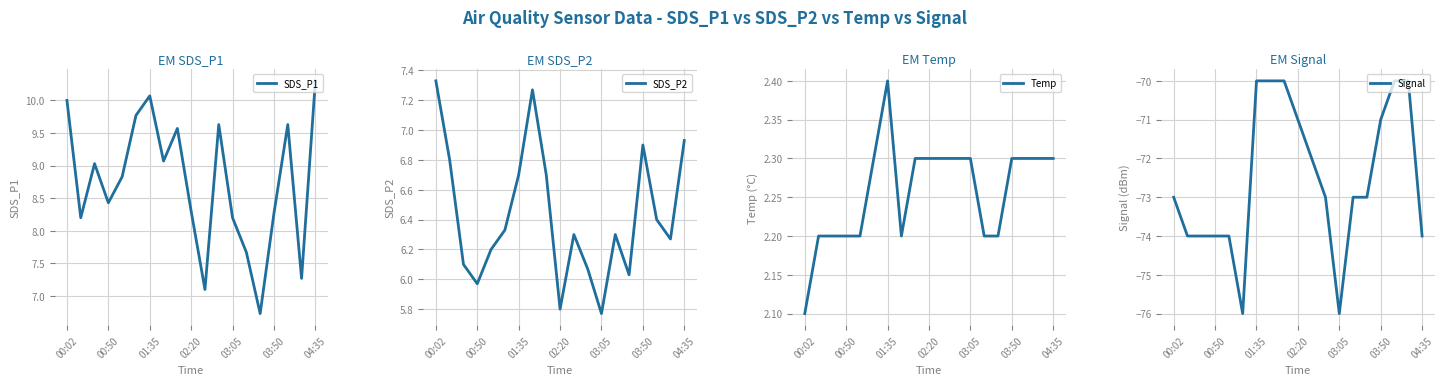

What is the difference between the highest and lowest values at 00:02?

83.0